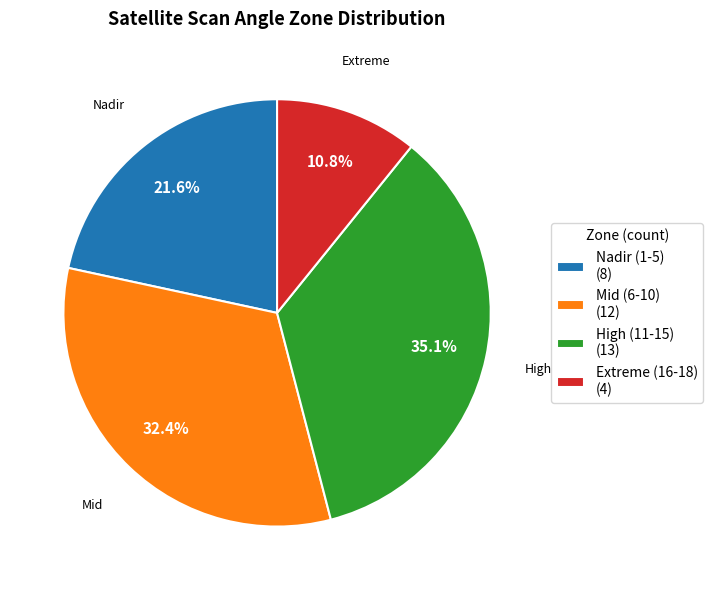

Count the number of slices in the pie.

4